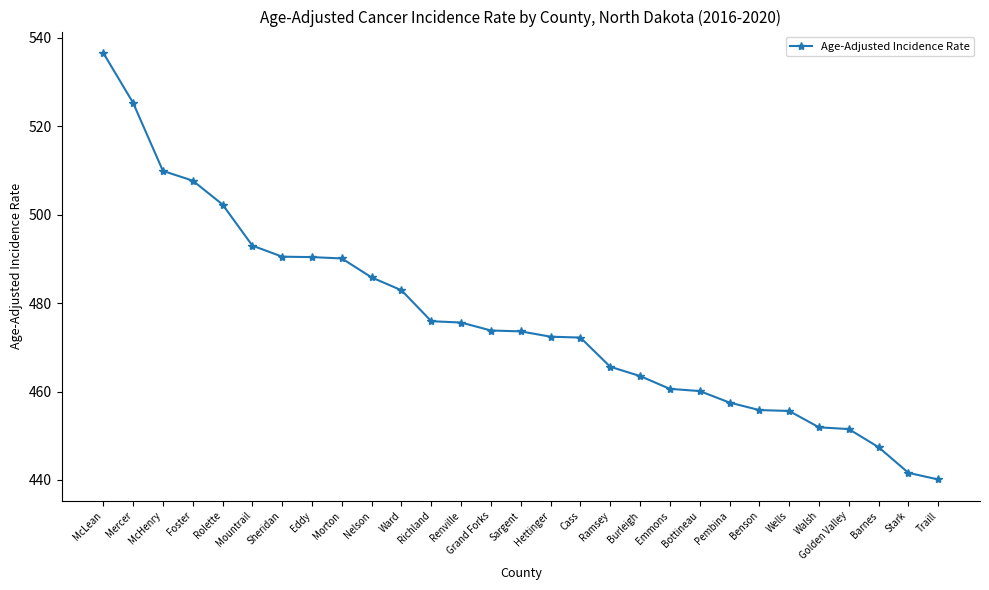

The chart shows a value of 154.8 at Sargent. True or false?

False